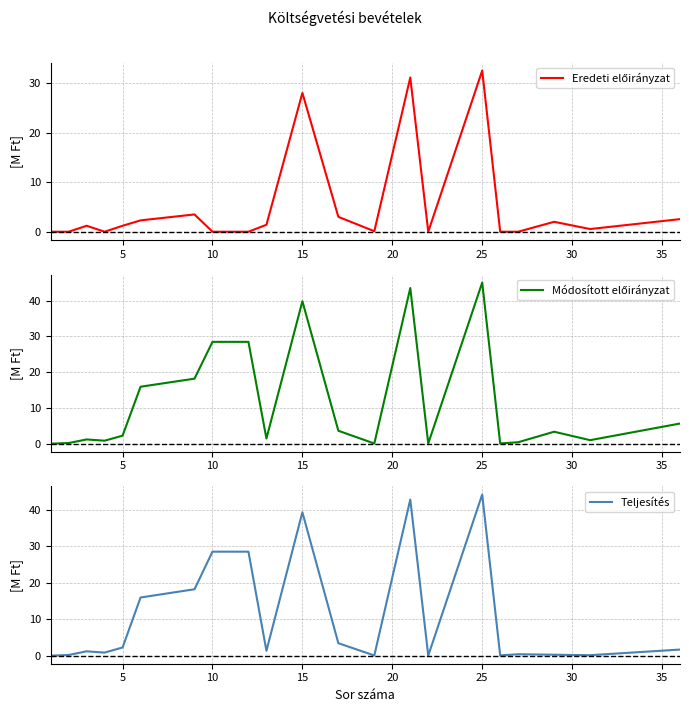

In Eredeti előirányzat, how many points are lower than both neighbors (excluding endpoints)?

4